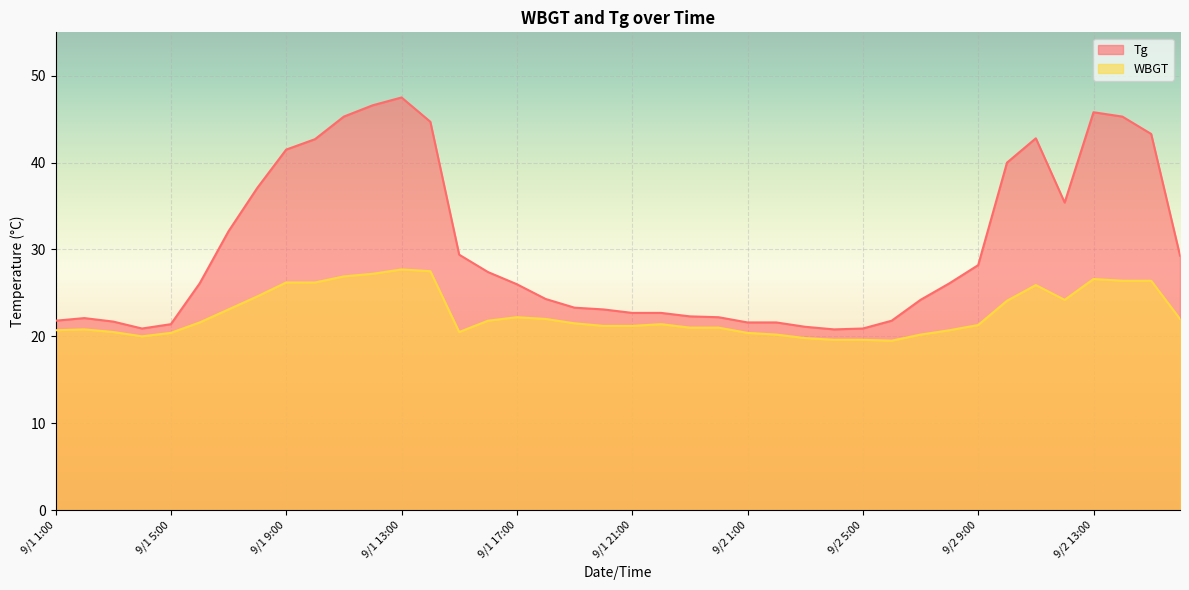

What is the average value of the Tg series?

30.1